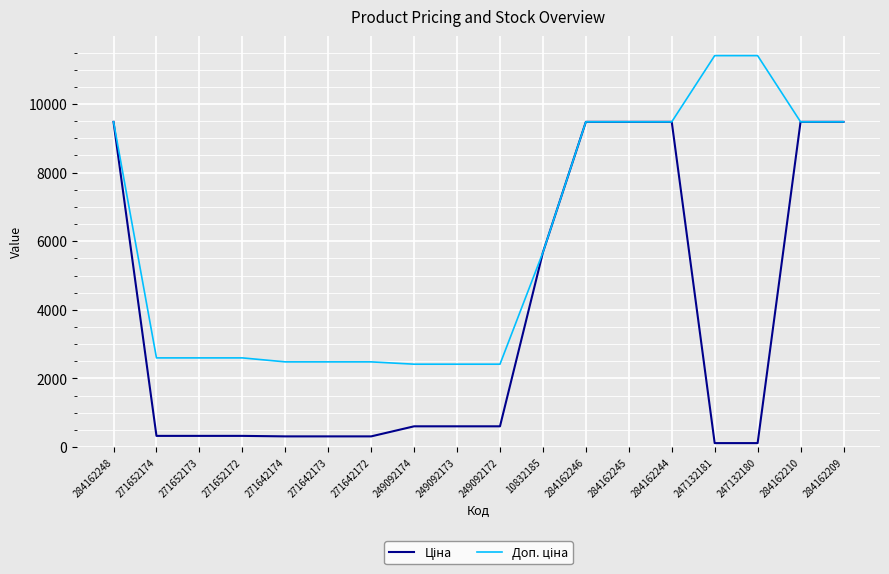

What is the spread (max minus min) of values at 249092172?

1811.1